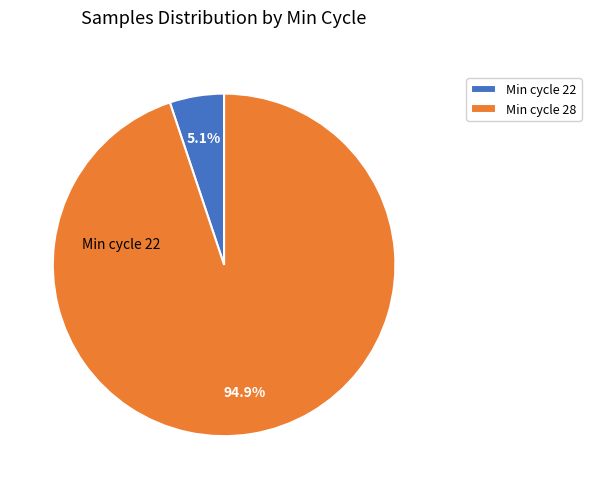

Is there a majority slice in this chart?

Yes